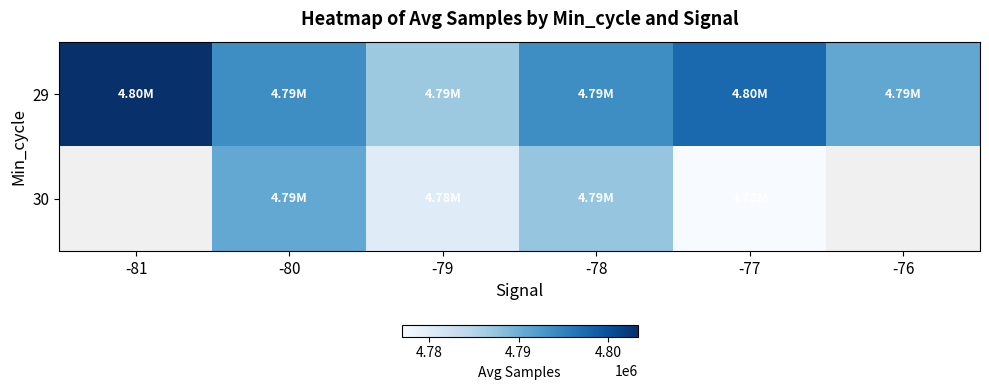

What is the spread (max minus min) of values at -78?

6388.5